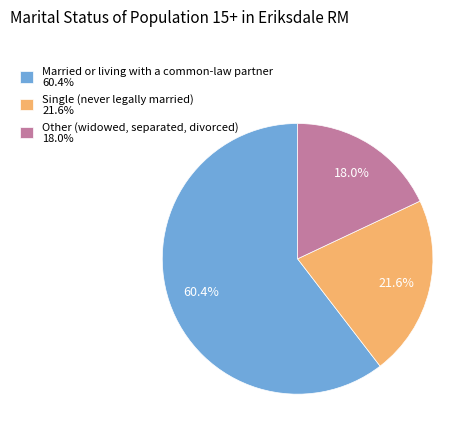

Does Other (widowed, separated, divorced) account for over 50% of the chart?

No